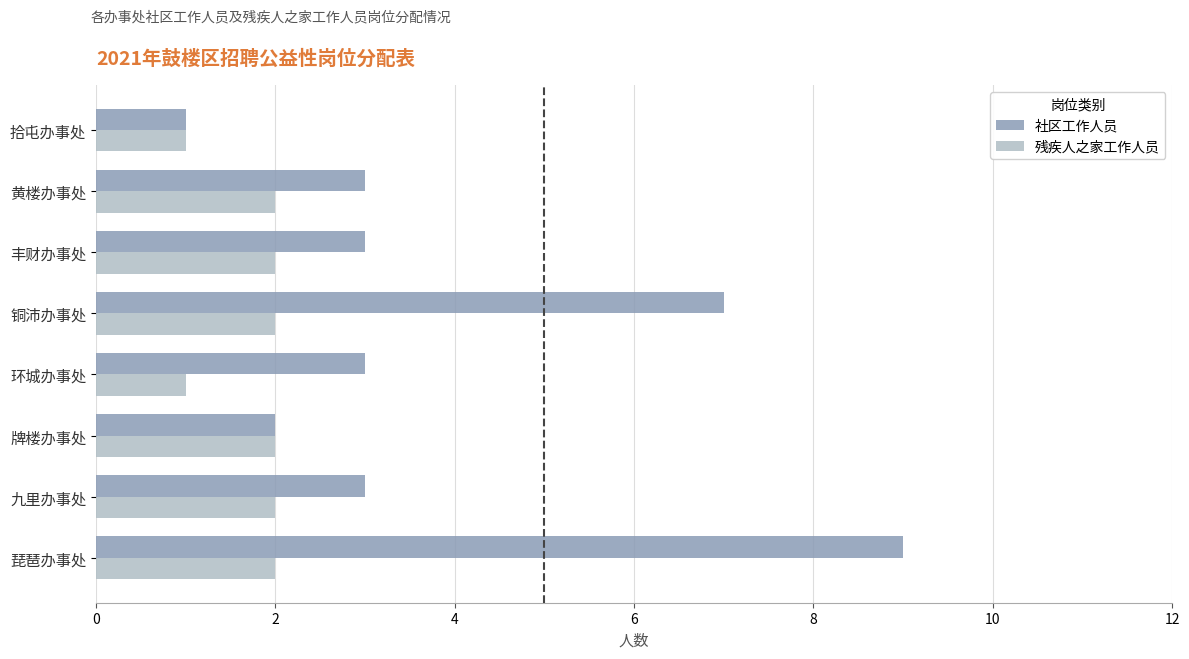

Between 琵琶办事处 and 牌楼办事处, which series saw the biggest shift?

社区工作人员